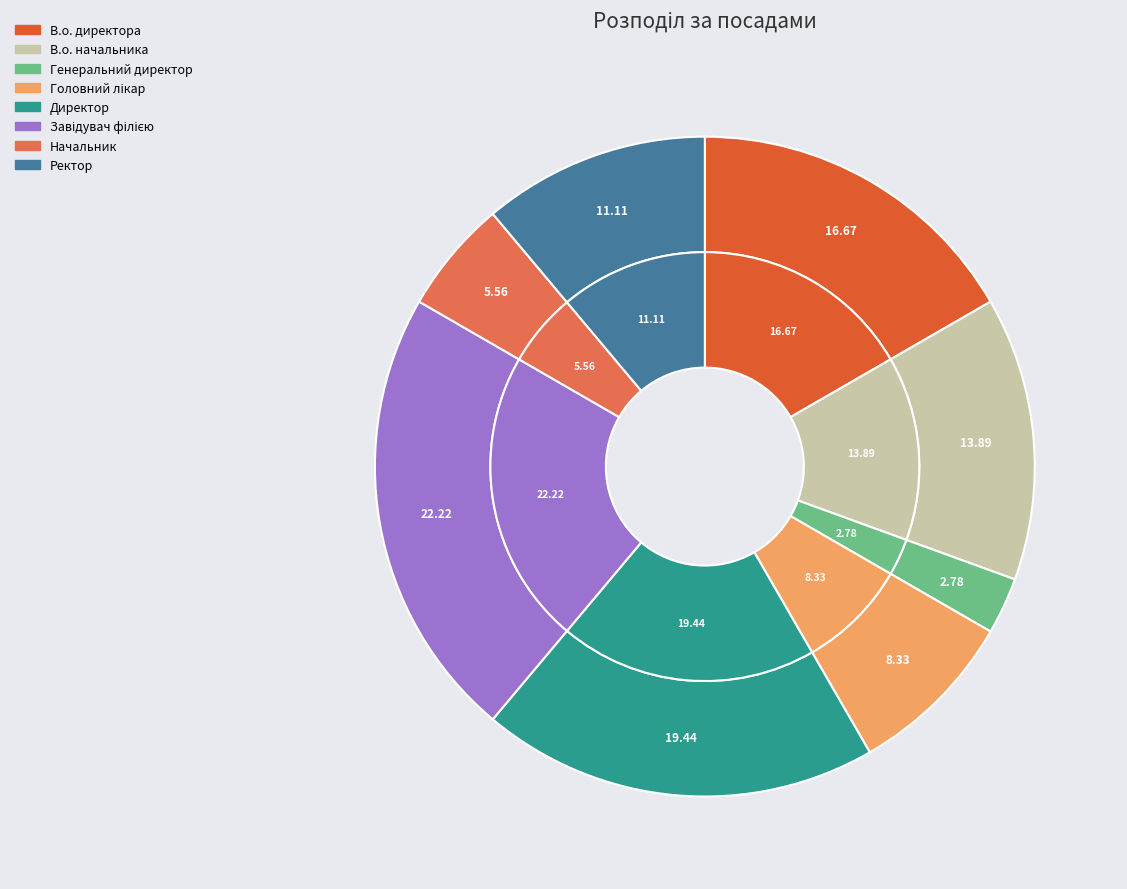

True or false: Ректор accounts for 22% of the total.

False